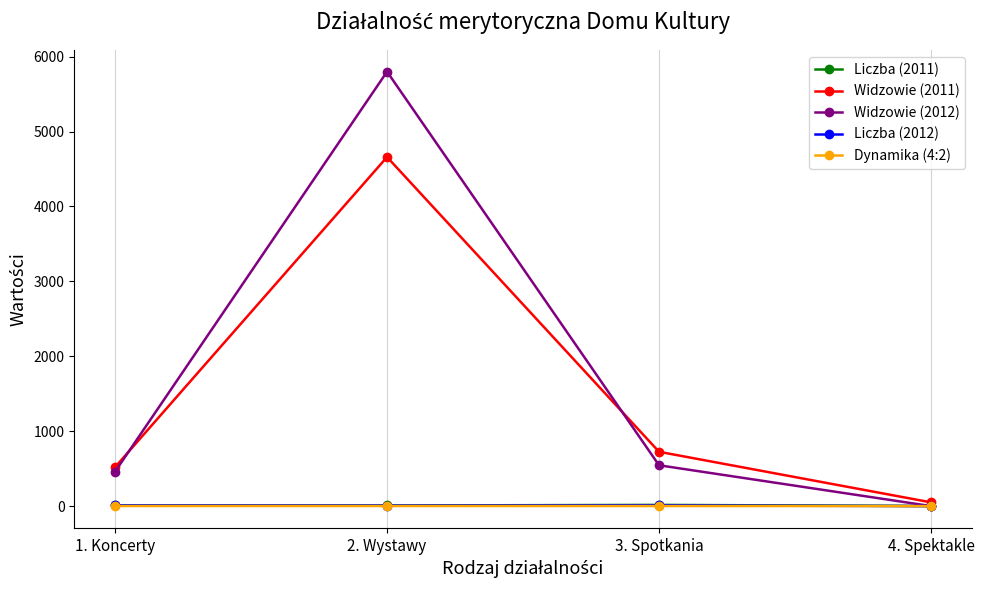

What is the label of the 4th point from the left?

4. Spektakle